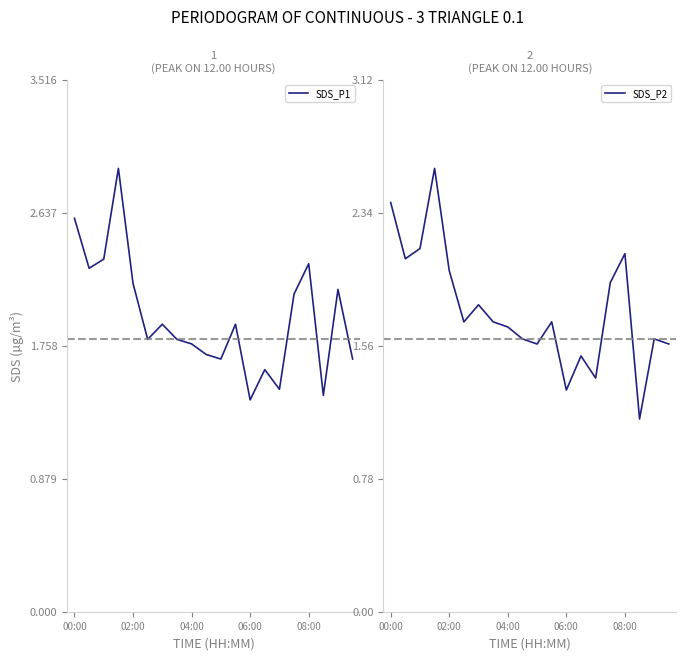

What is the sum of the SDS_P1 values at 5 and 14?

3.3